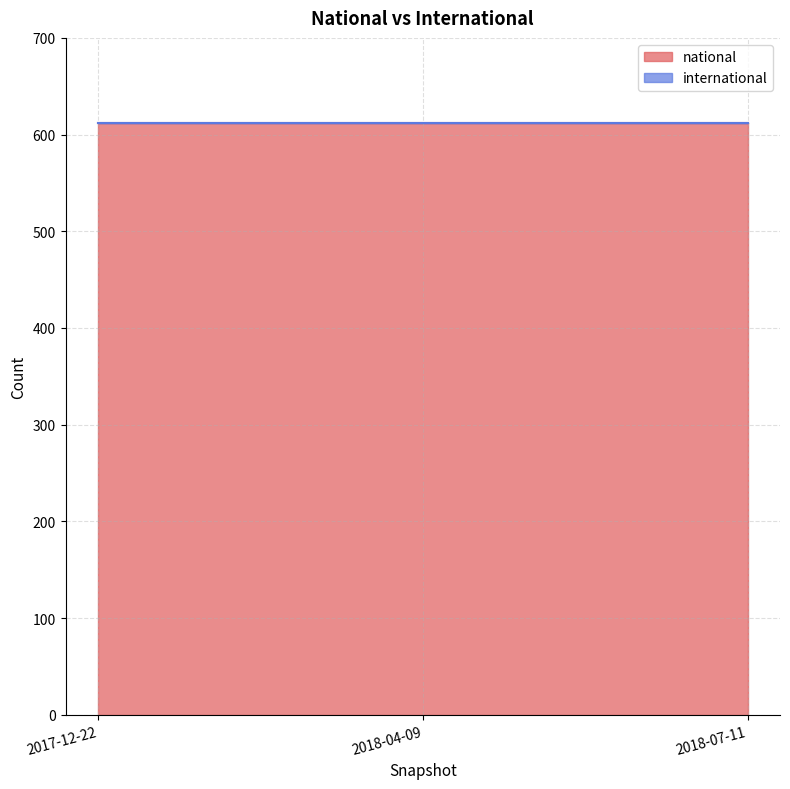

What is the label of the 1st point from the left?

2017-12-22